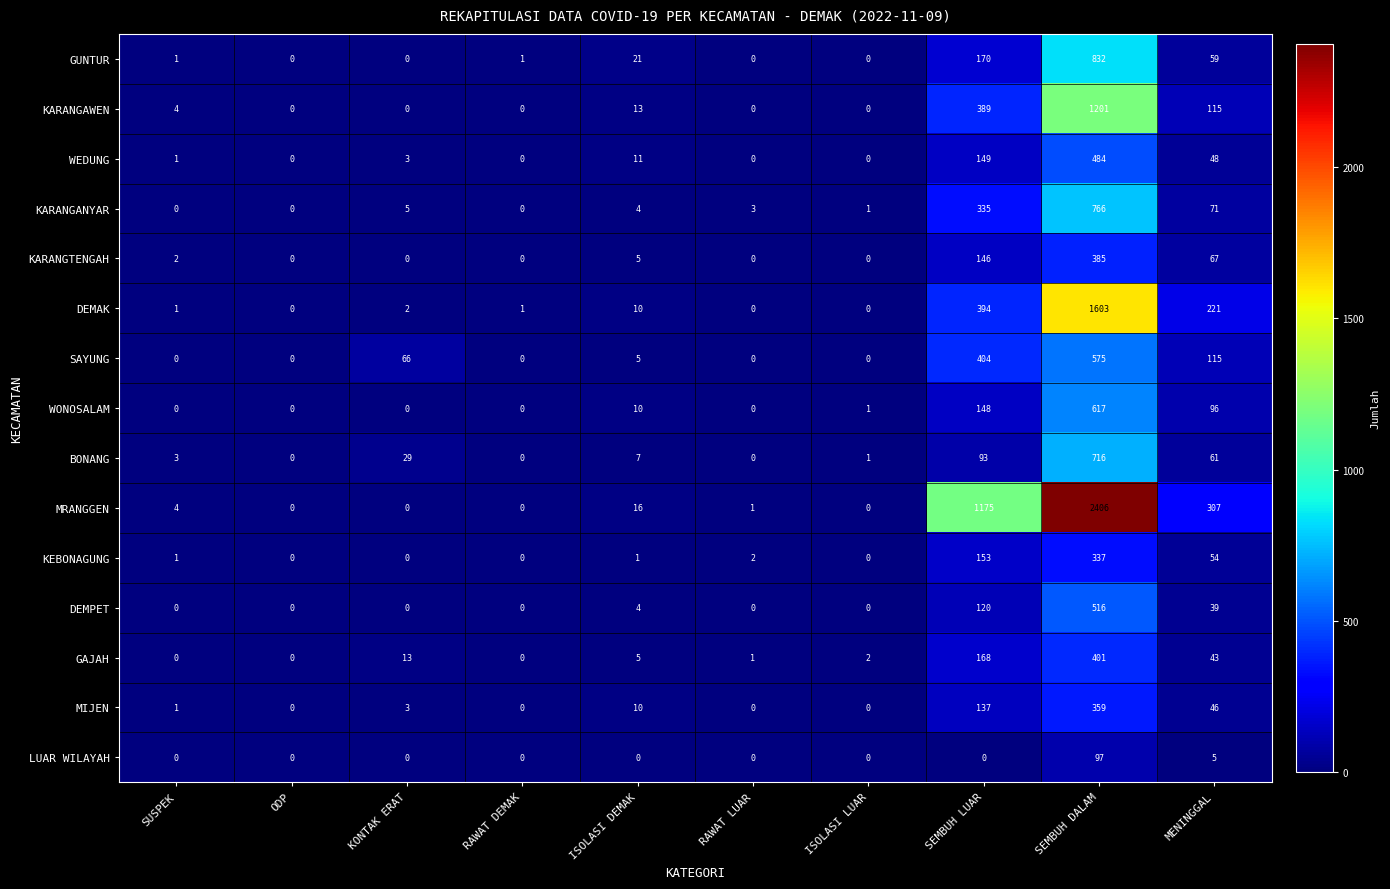

What is the difference between the second highest and second lowest values in the KARANGANYAR series?

335